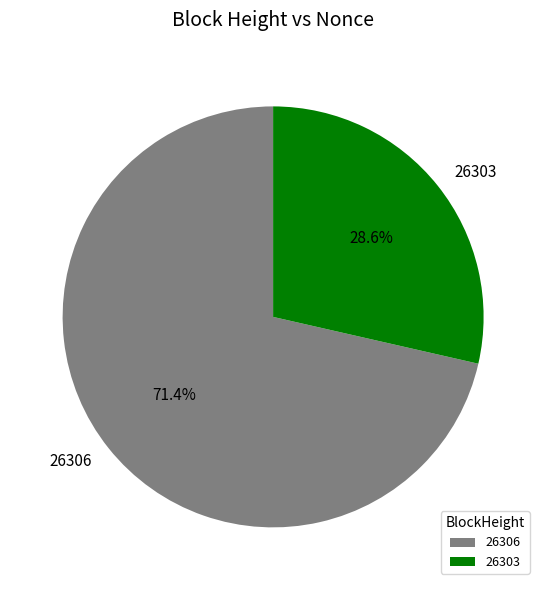

Rank the categories by value from highest to lowest.

26306, 26303